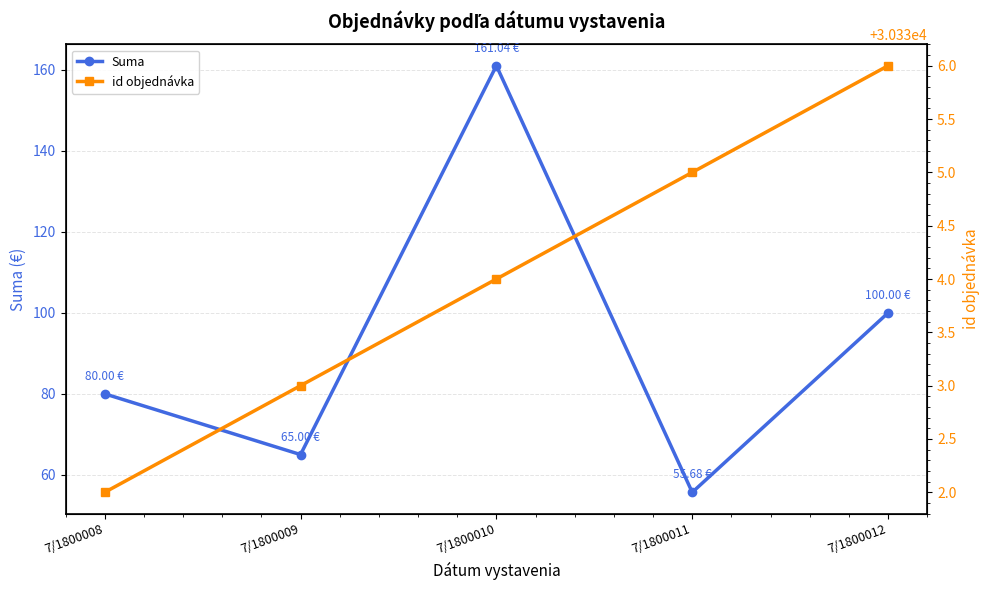

True or false: Suma and id objednávka cross at least once.

False